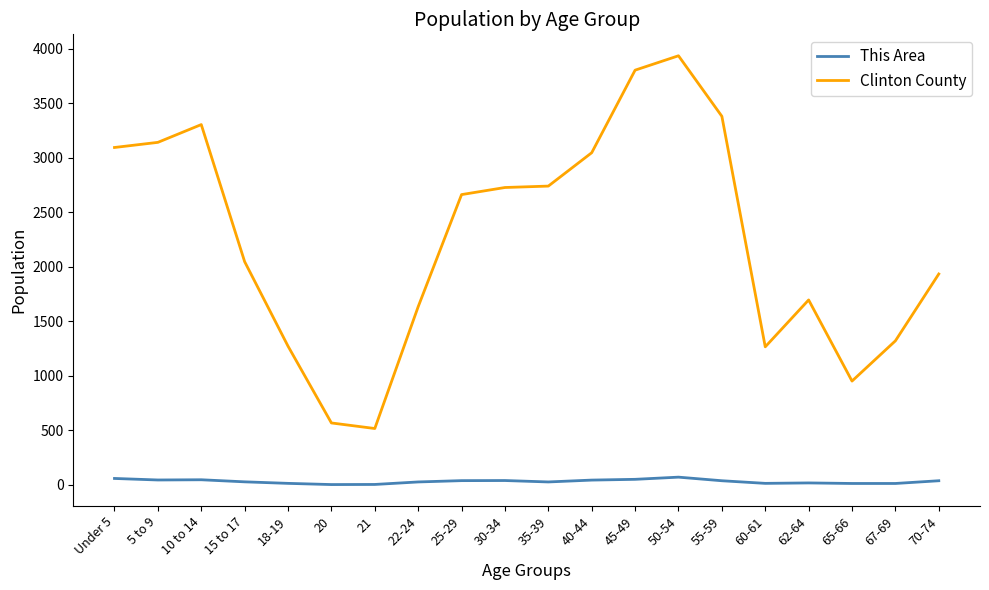

At which label is Clinton County closest to 2227?

15 to 17